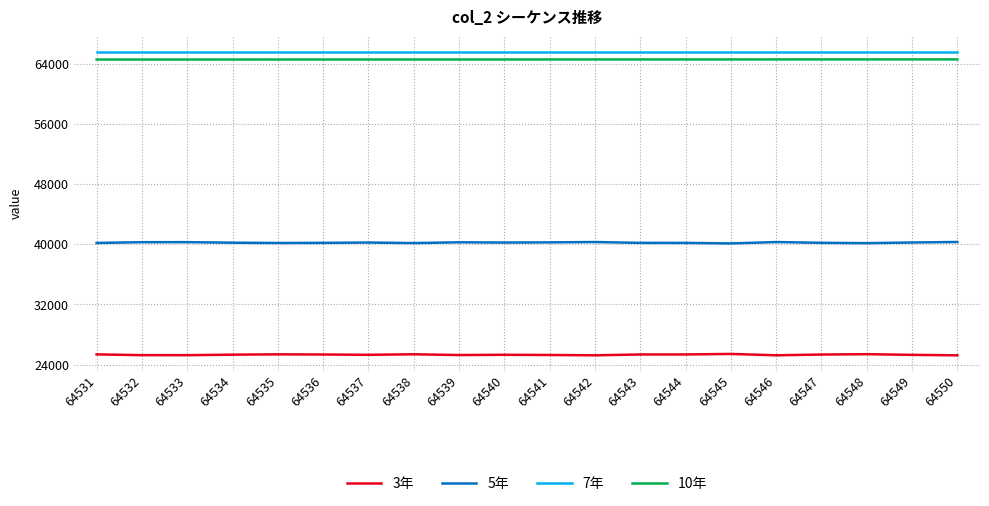

True or false: 3年 and 7年 cross at least once.

False